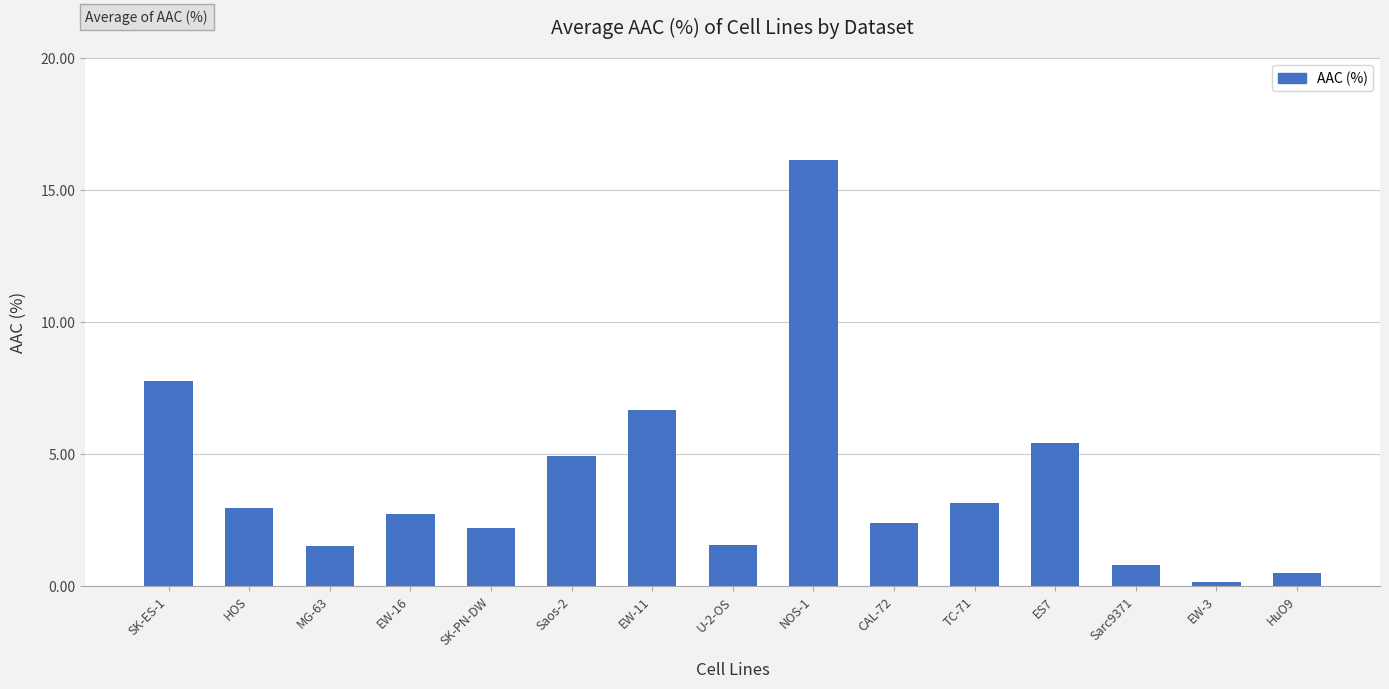

At which category does the chart reach its peak across all series?

NOS-1